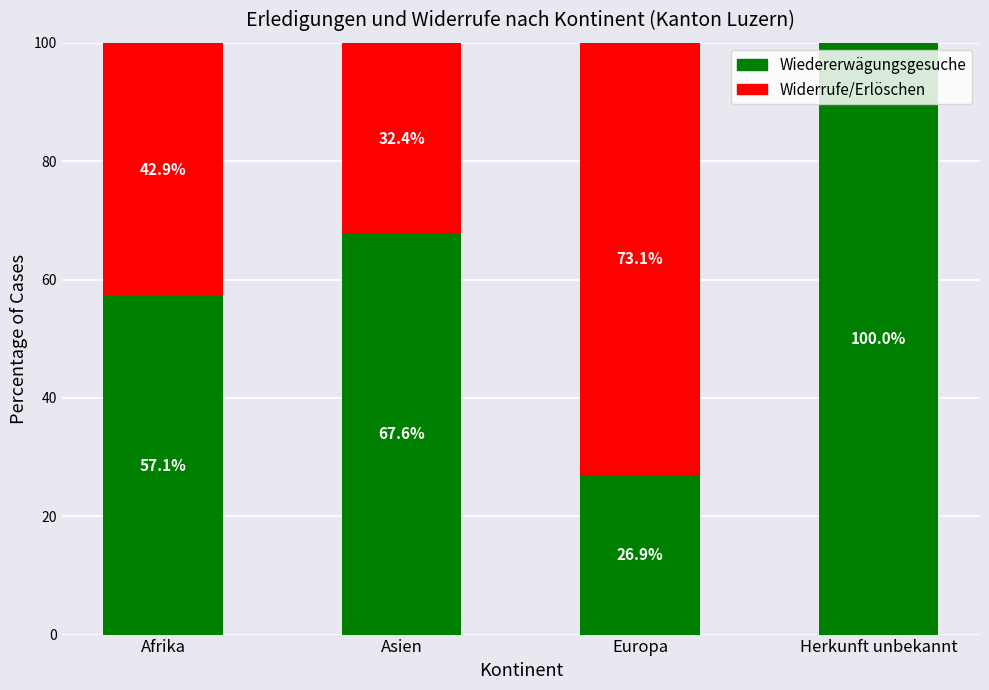

What is the total value across all series at Herkunft unbekannt?

100.0